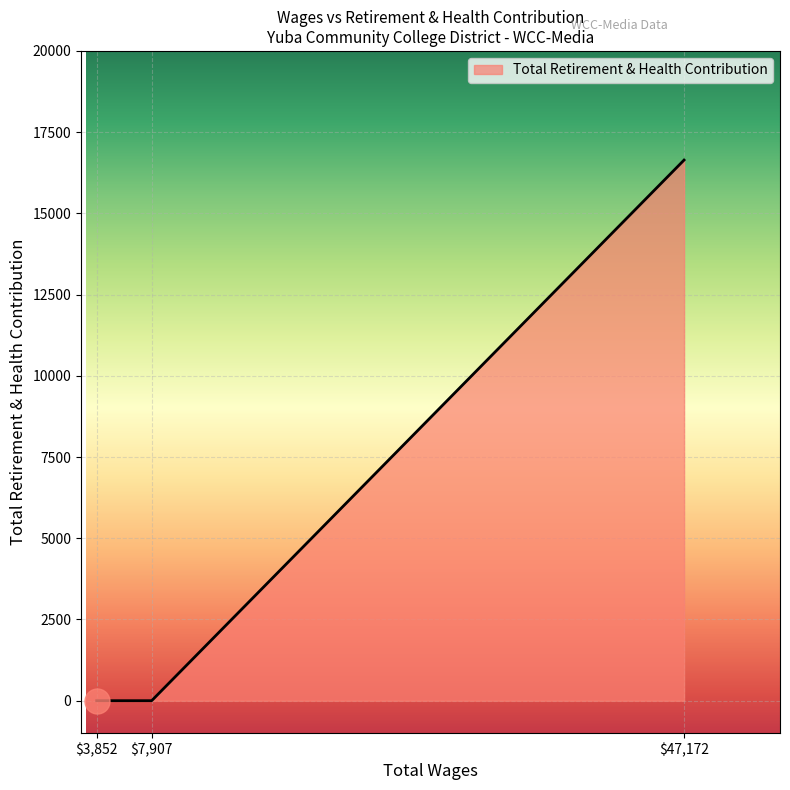

What is the greatest value displayed?

16641